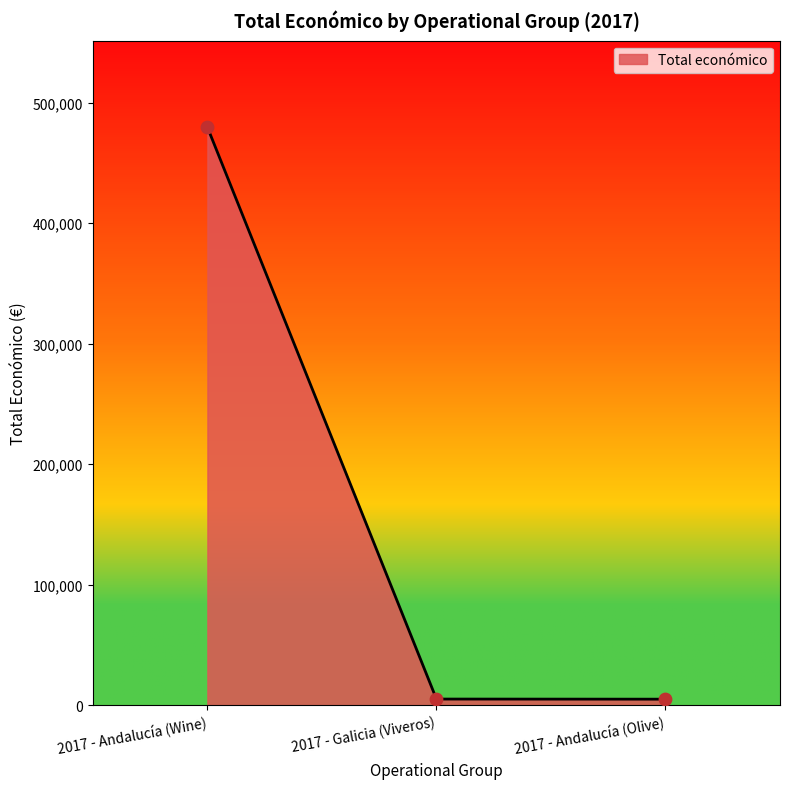

Approximately how many times larger is the value at 2017 - Galicia (Viveros) compared to 2017 - Andalucía (Olive)?

1.0